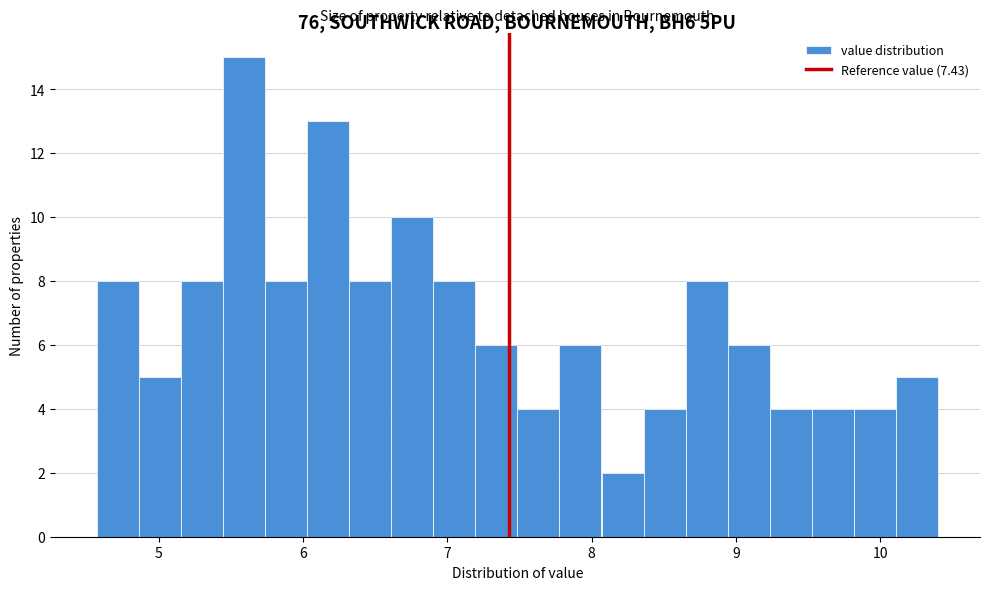

Read against the x-axis, roughly where is the centre of the tallest bar?

5.6